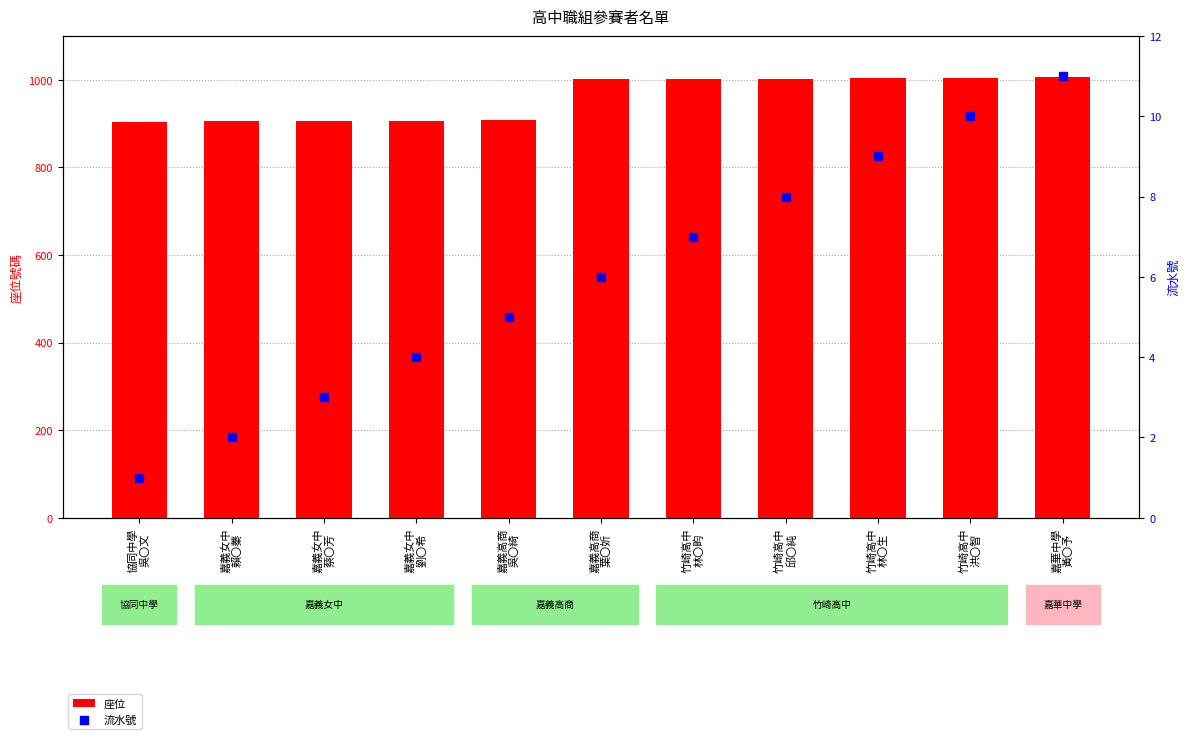

At how many categories does at least one series exceed 216?

11